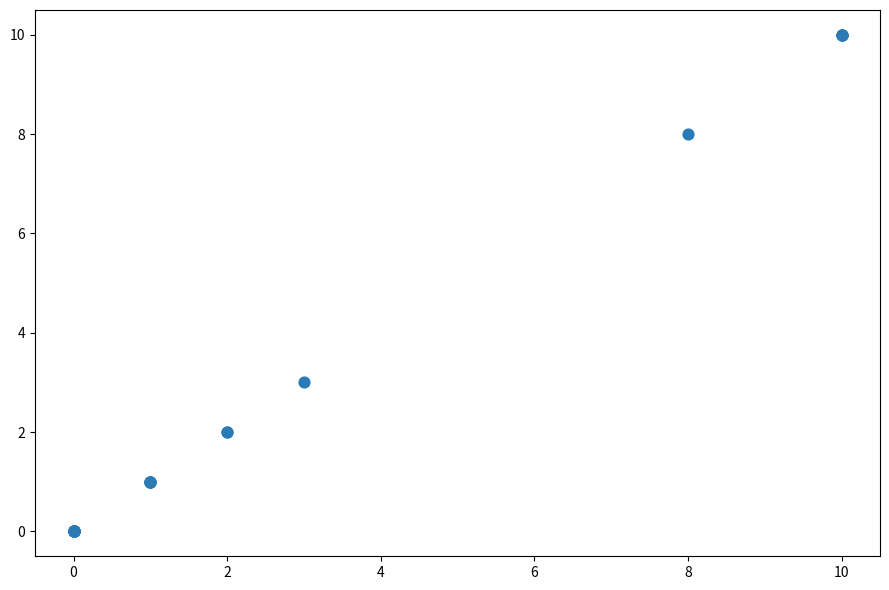

What Y value in the scatter plot is closest to 5?

3